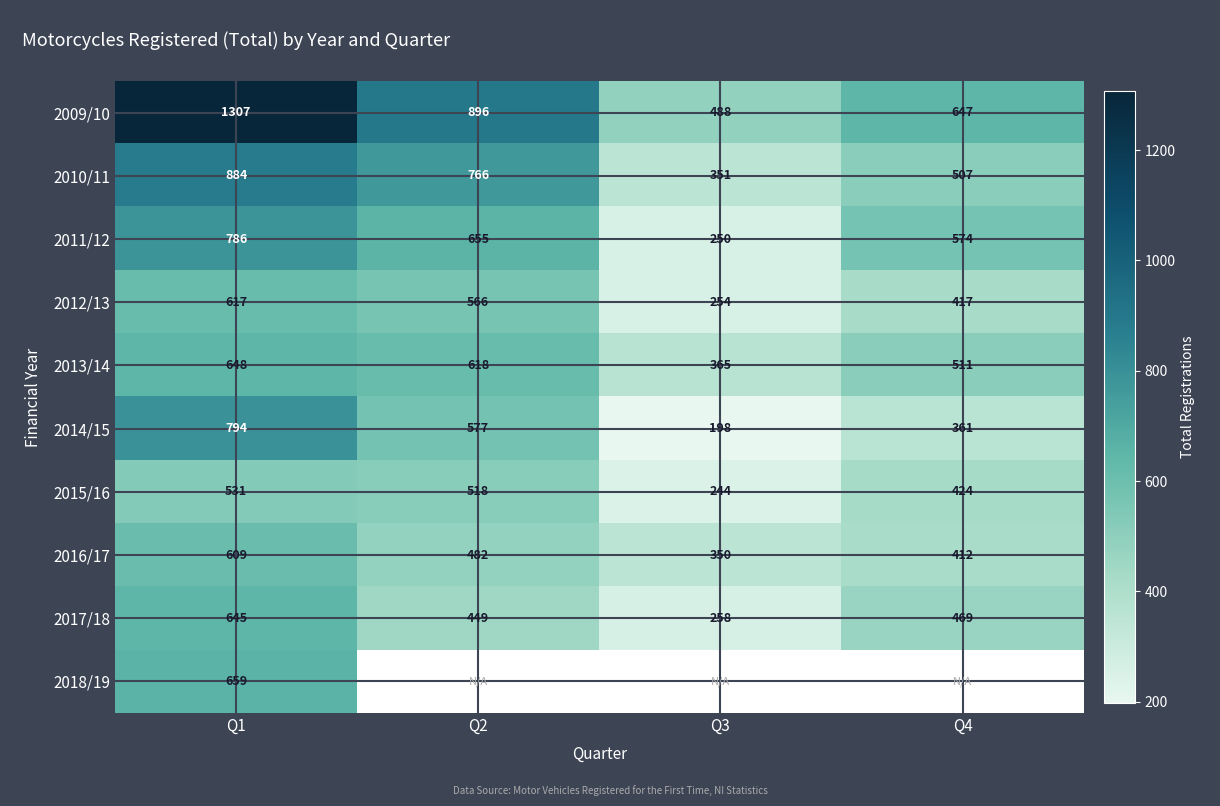

Is the value of 2010/11 at Q4 greater than the value of 2012/13 at Q1?

No